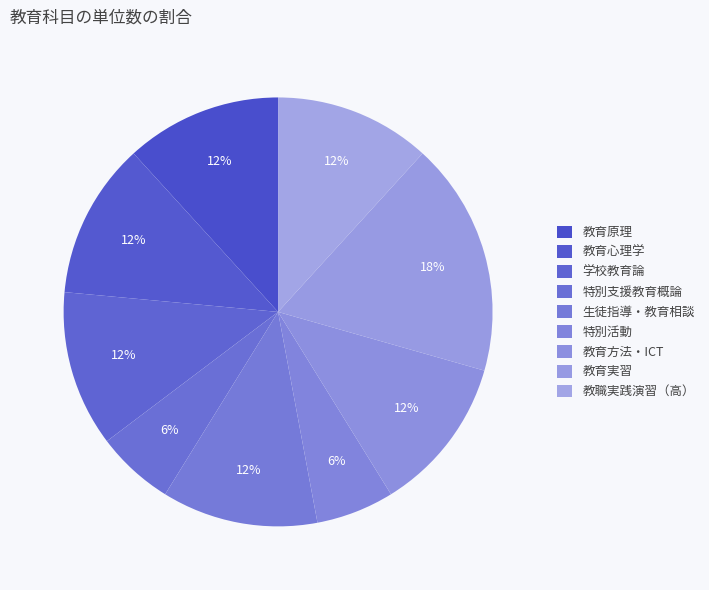

To the nearest percent, what is the difference between the 教育実習 and 特別支援教育概論 slice percentages?

12%